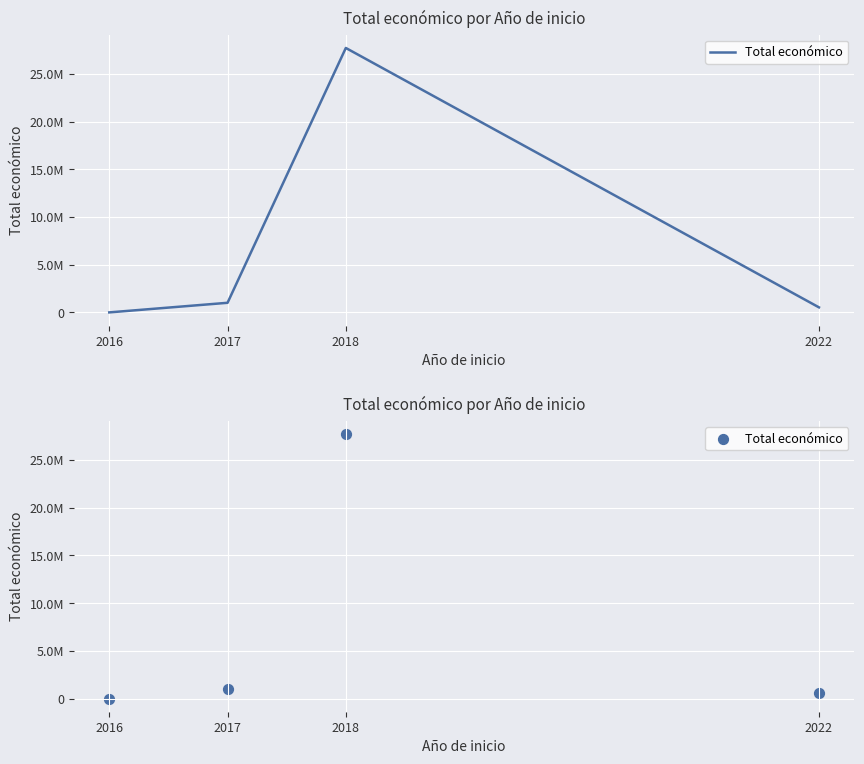

What is the ratio of the value at 2018 to the value at 2017?

27.4